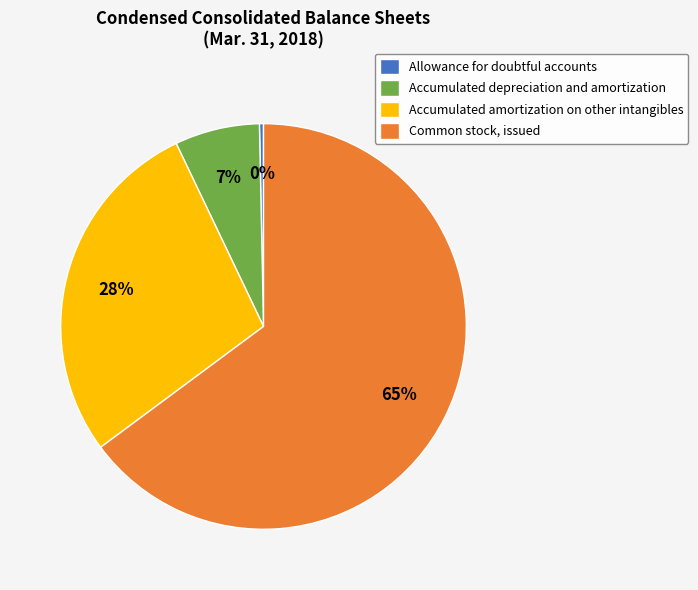

Rank the categories by value from highest to lowest.

Common stock, issued, Accumulated amortization on other intangibles, Accumulated depreciation and amortization, Allowance for doubtful accounts